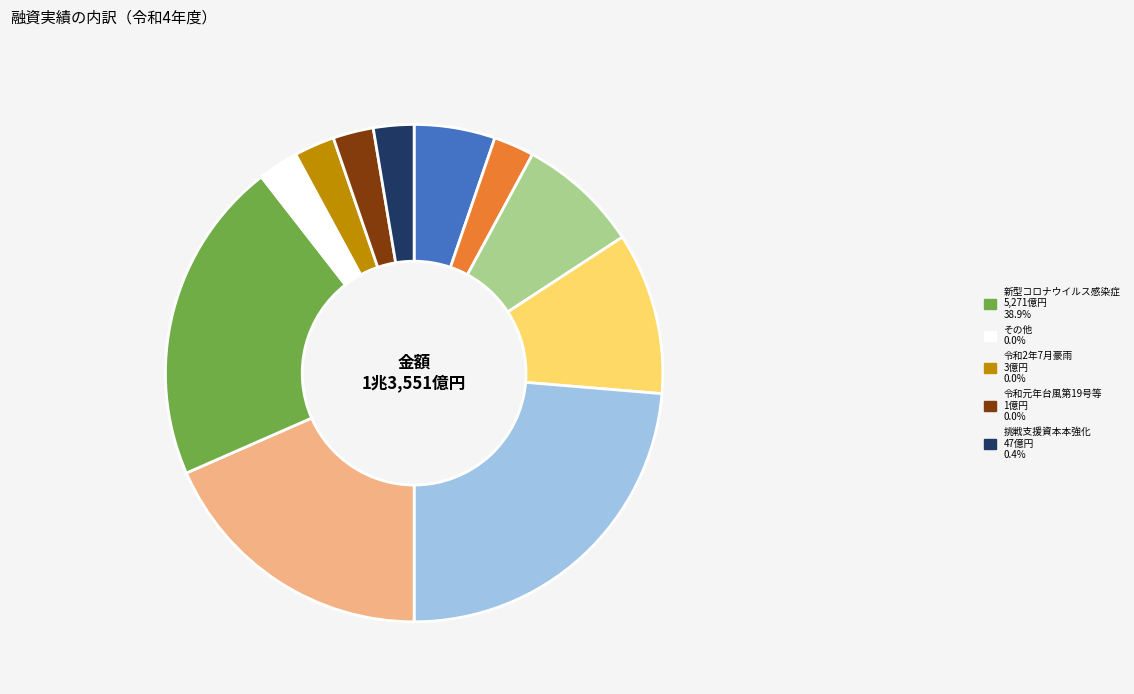

Does any single category account for the majority?

No